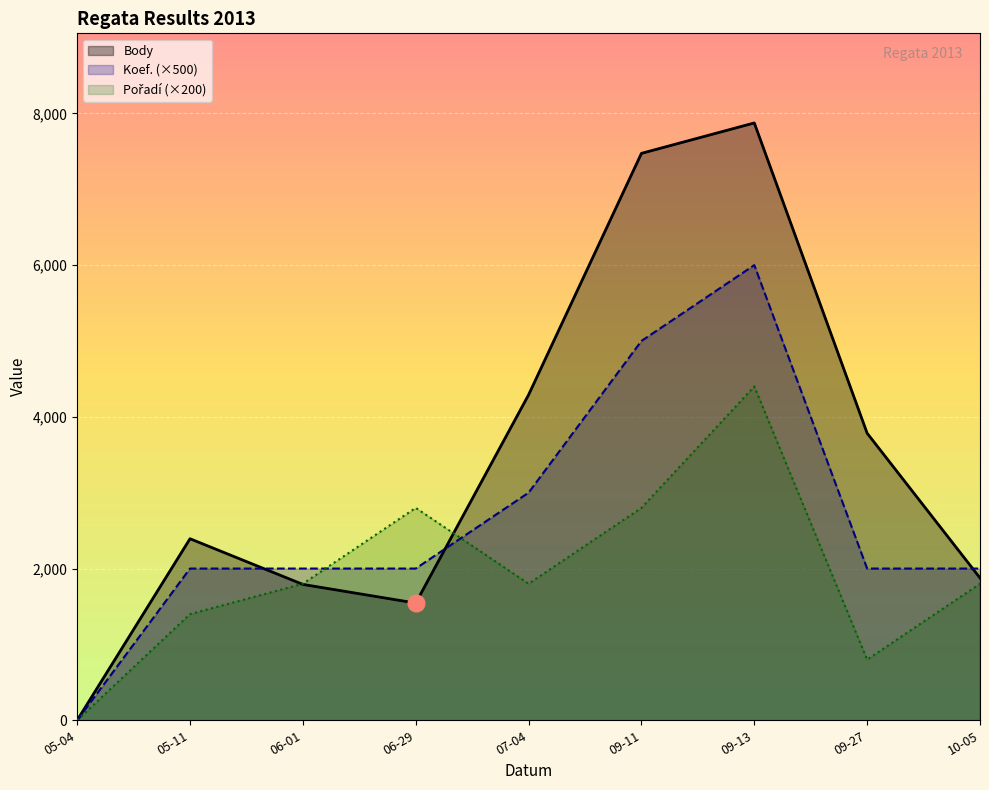

The Body series shows 1876 at 10-05. True or false?

True